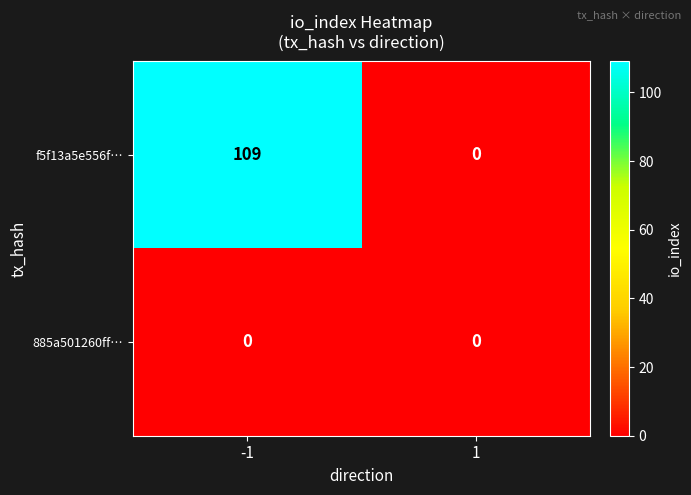

What is the total value across all series at -1?

109